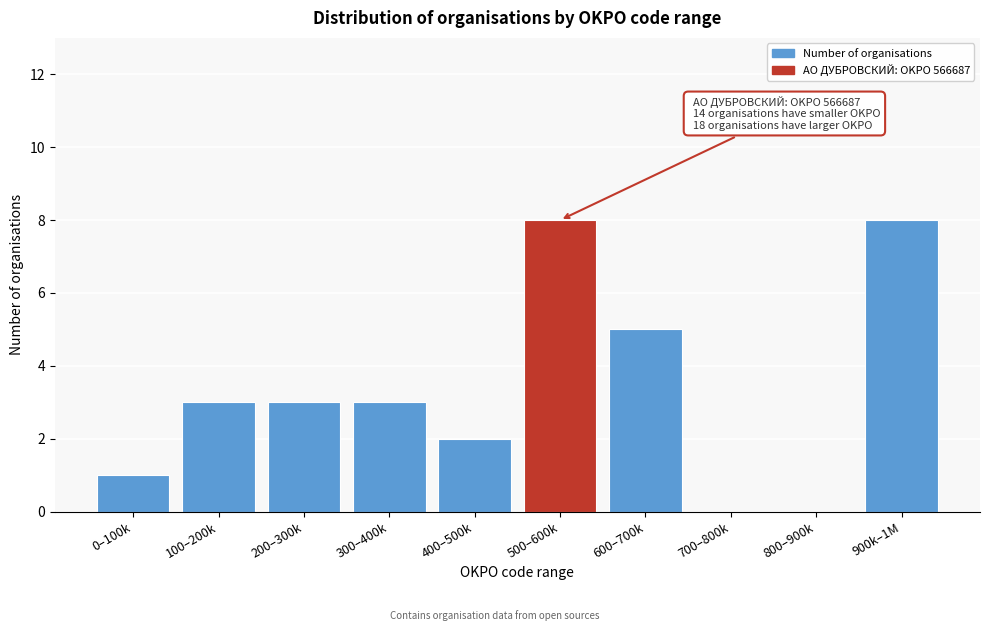

Reading right to left, what are all the values shown in this chart?

900k–1M=8	800–900k=0	700–800k=0	600–700k=5	500–600k=8	400–500k=2	300–400k=3	200–300k=3	100–200k=3	0–100k=1